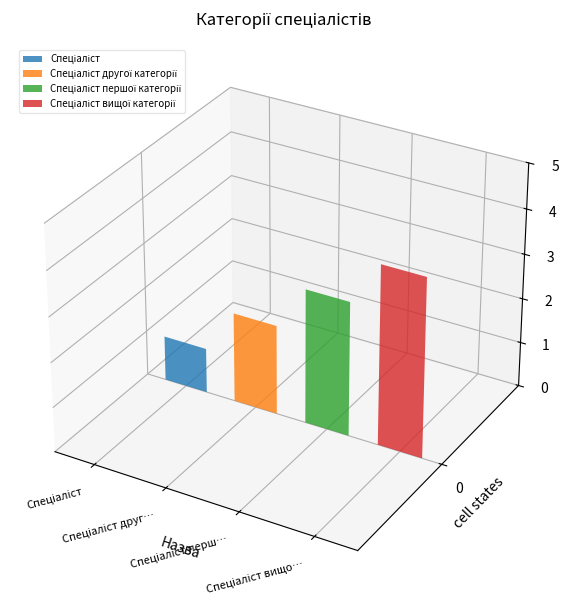

The chart shows a value of 1 at Спеціаліст вищої категорії. True or false?

False